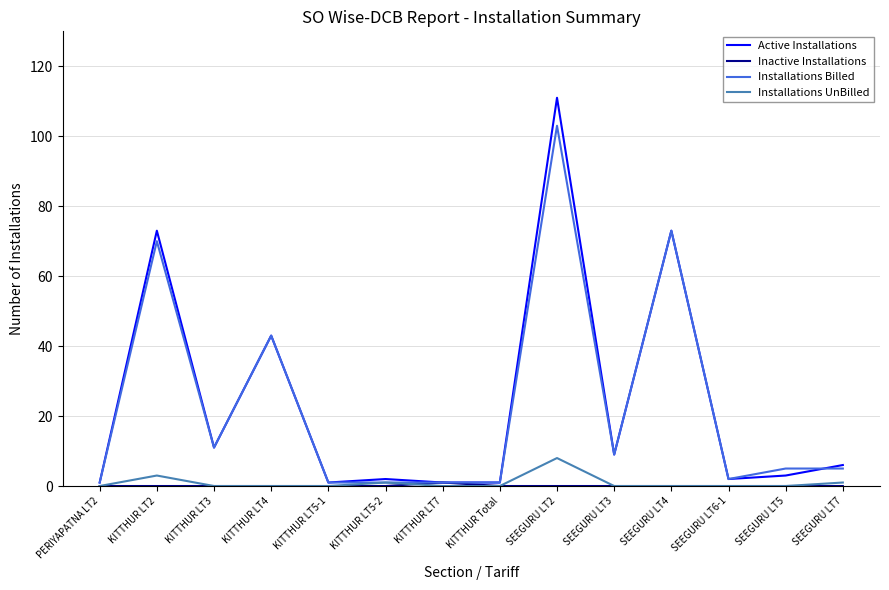

Which series changed the most between SEEGURU LT4 and SEEGURU LT7?

Installations Billed